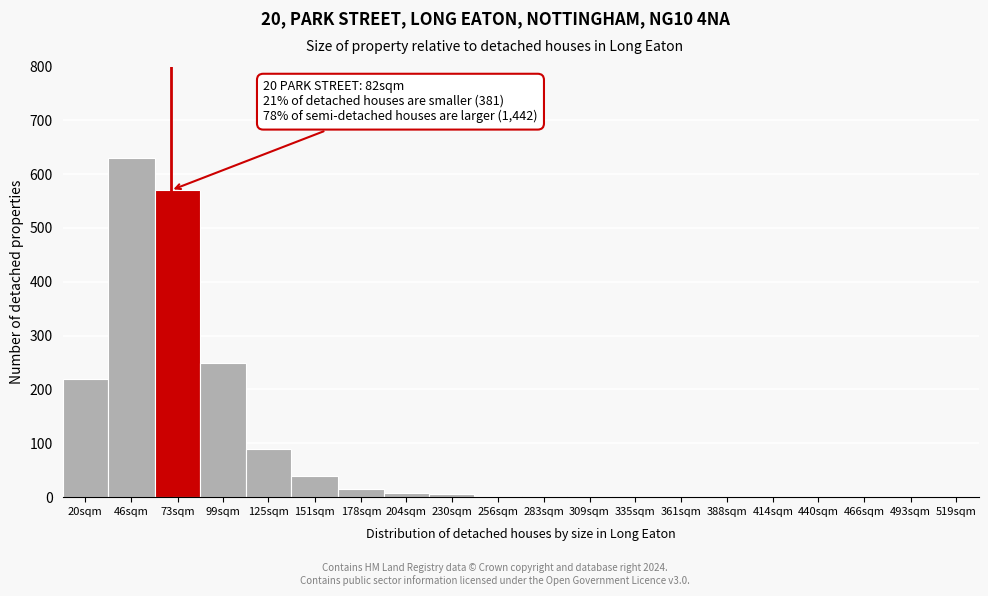

What is the sum of all values?

1839